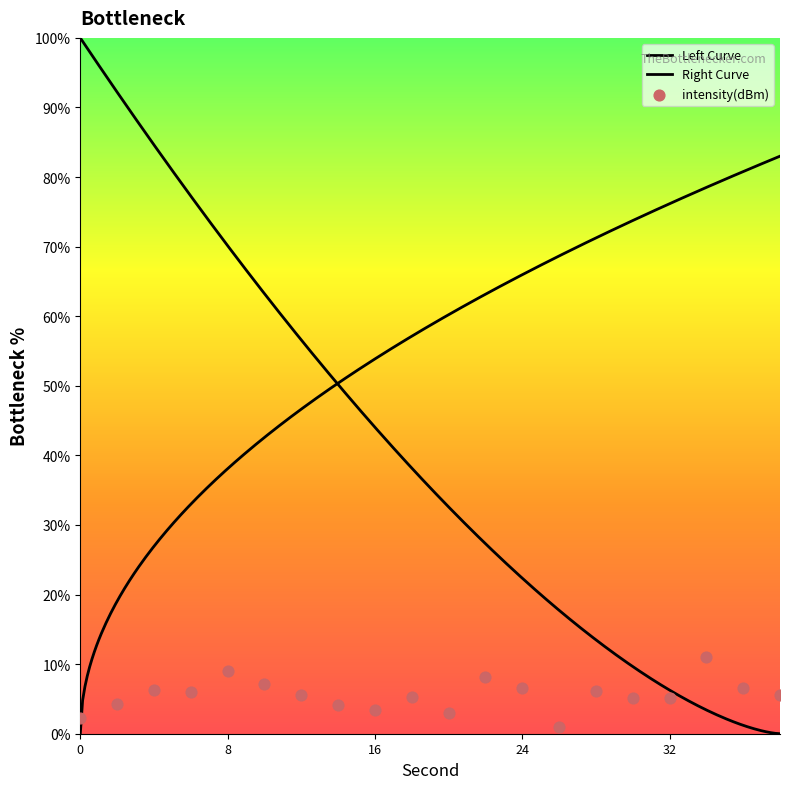

Between 36 and 32, which is larger?

36